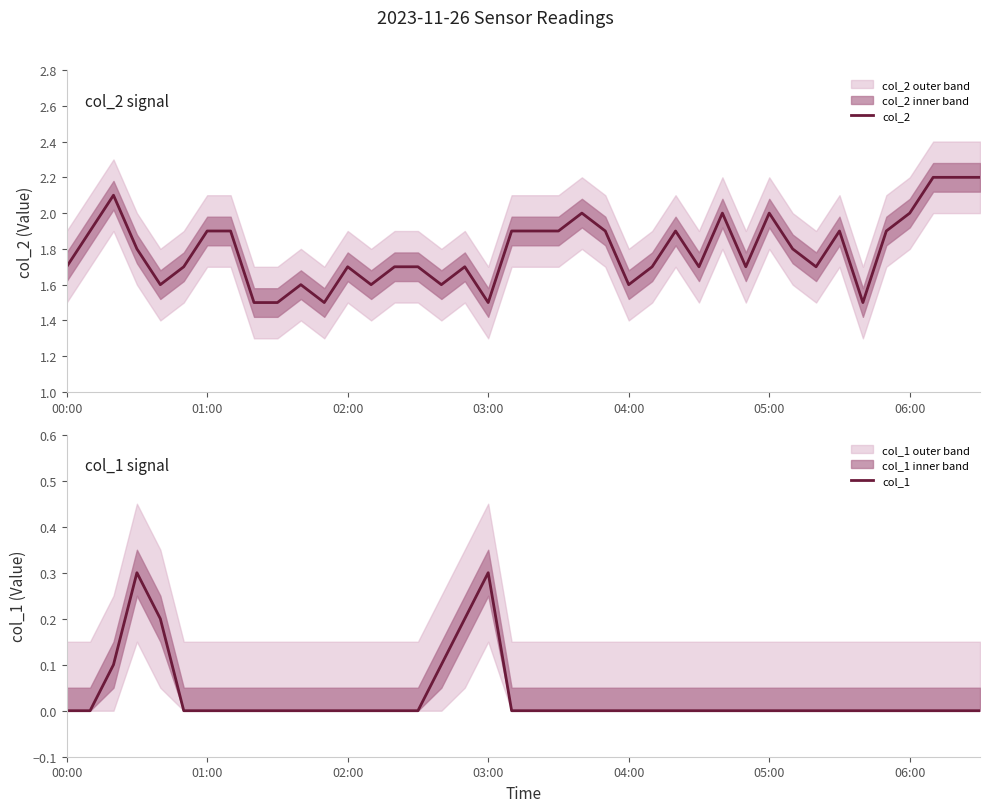

The value of col_2 at 00:00 is 2.3. True or false?

False